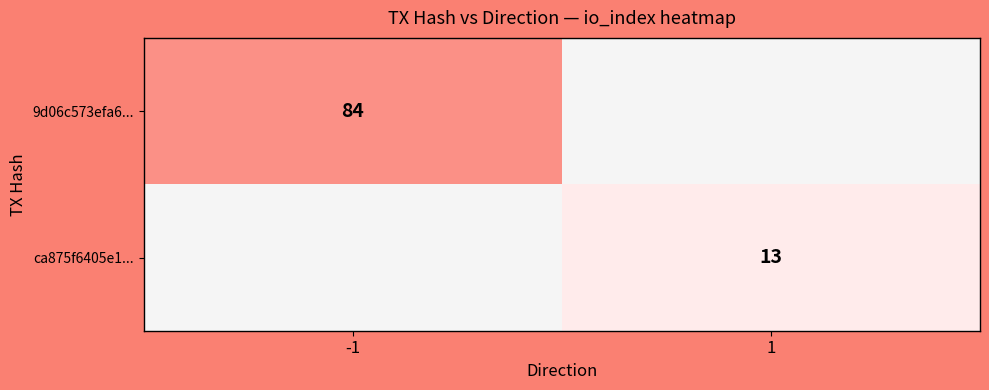

The ca875f6405e1... series shows 13 at 1. True or false?

True